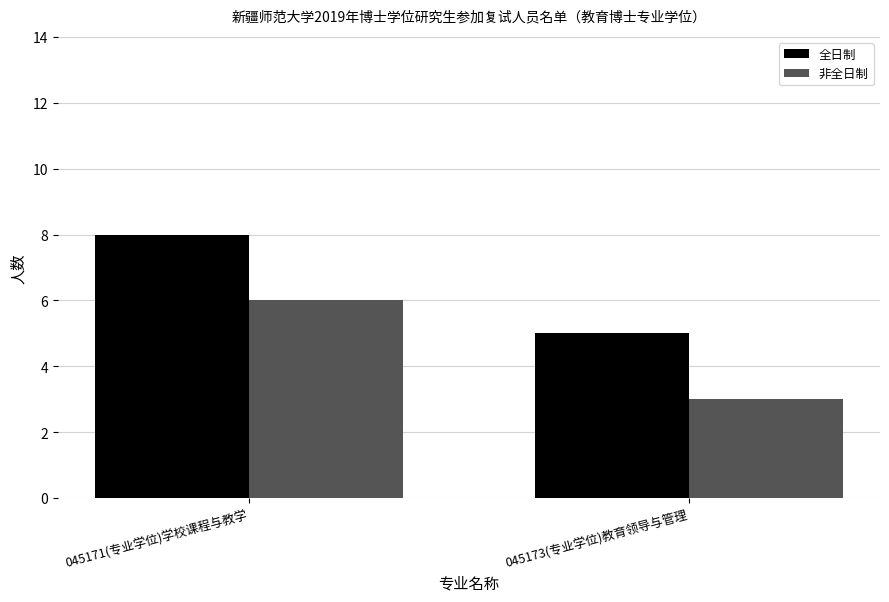

What value does the 全日制 series have at 045171(专业学位)学校课程与教学?

8